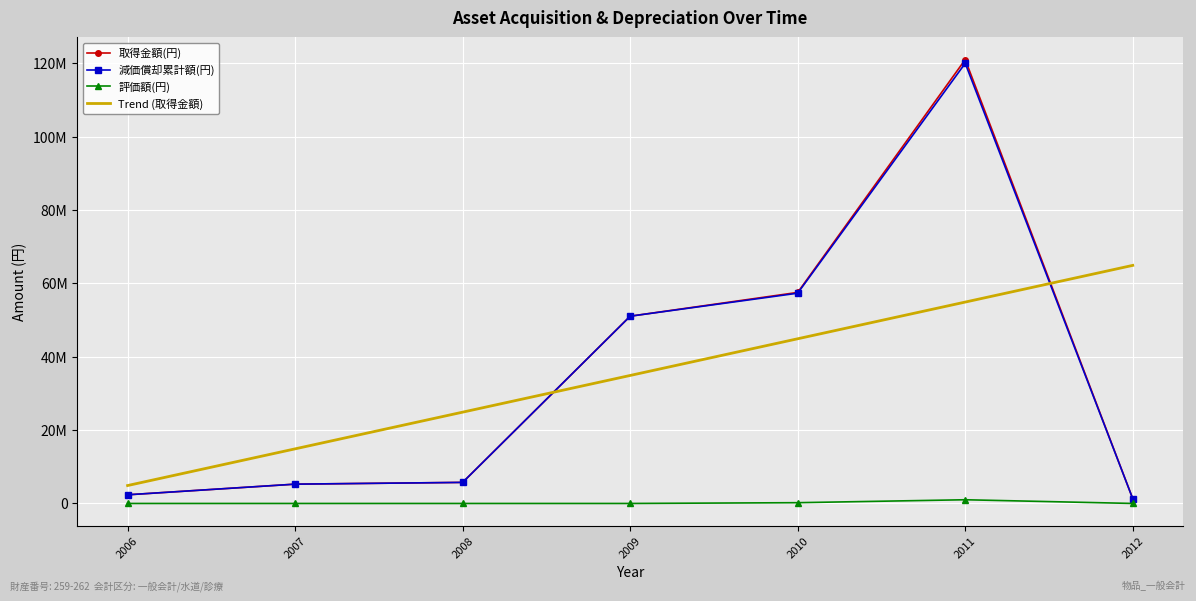

Rank the series at 2008 from highest to lowest value.

Trend (取得金額), 取得金額(円), 減価償却累計額(円), 評価額(円)